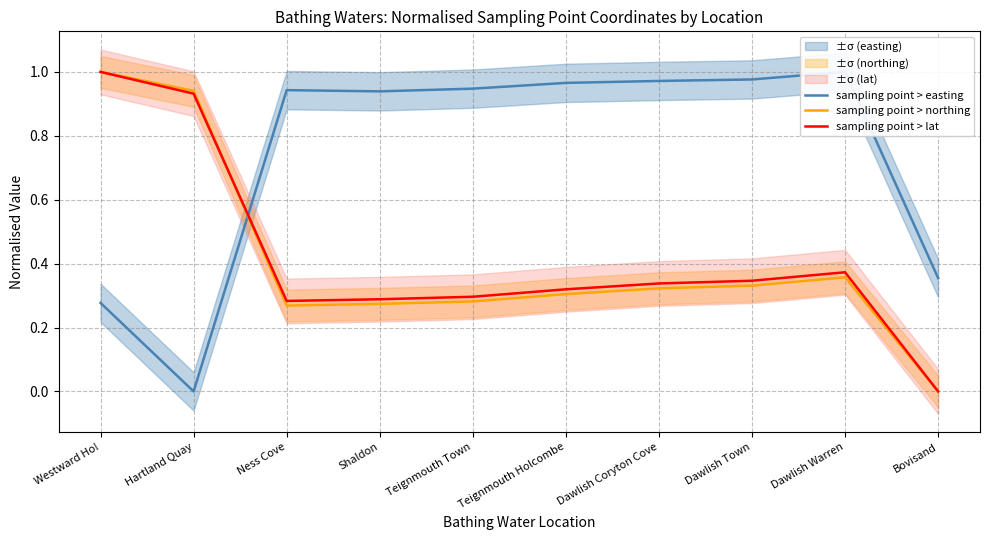

What is the total value across all series at Dawlish Town?

1.7